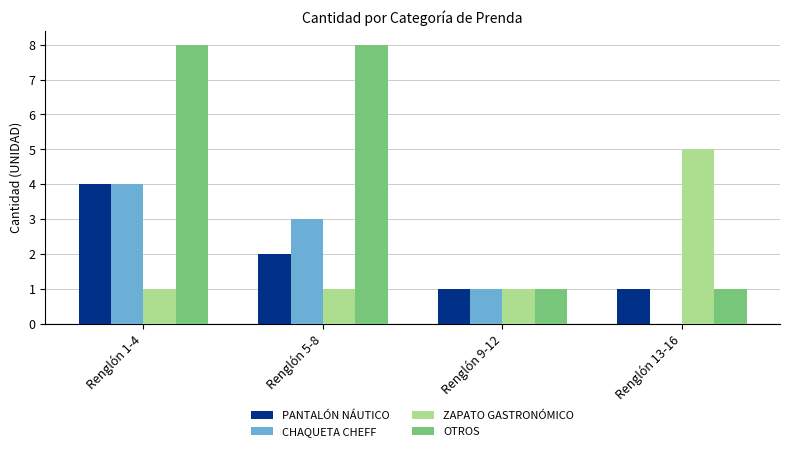

At which category is the sum across all series the highest?

Renglón 1-4